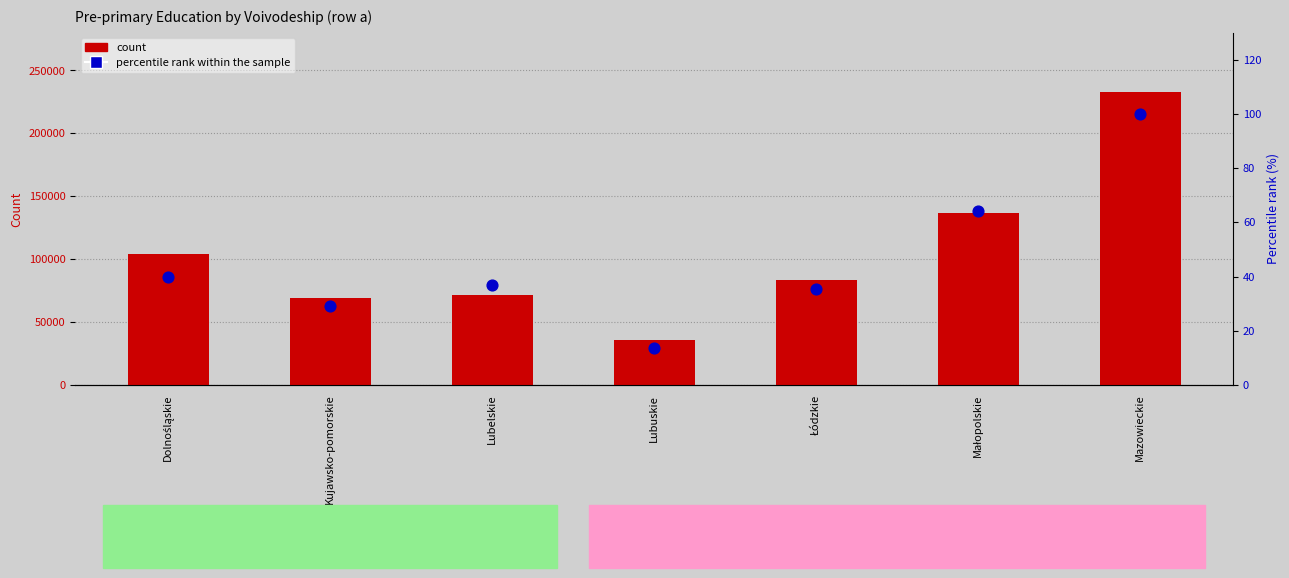

Is the value of count (Children total) at Dolnośląskie greater than the value of percentile rank within the sample at Kujawsko-pomorskie?

Yes